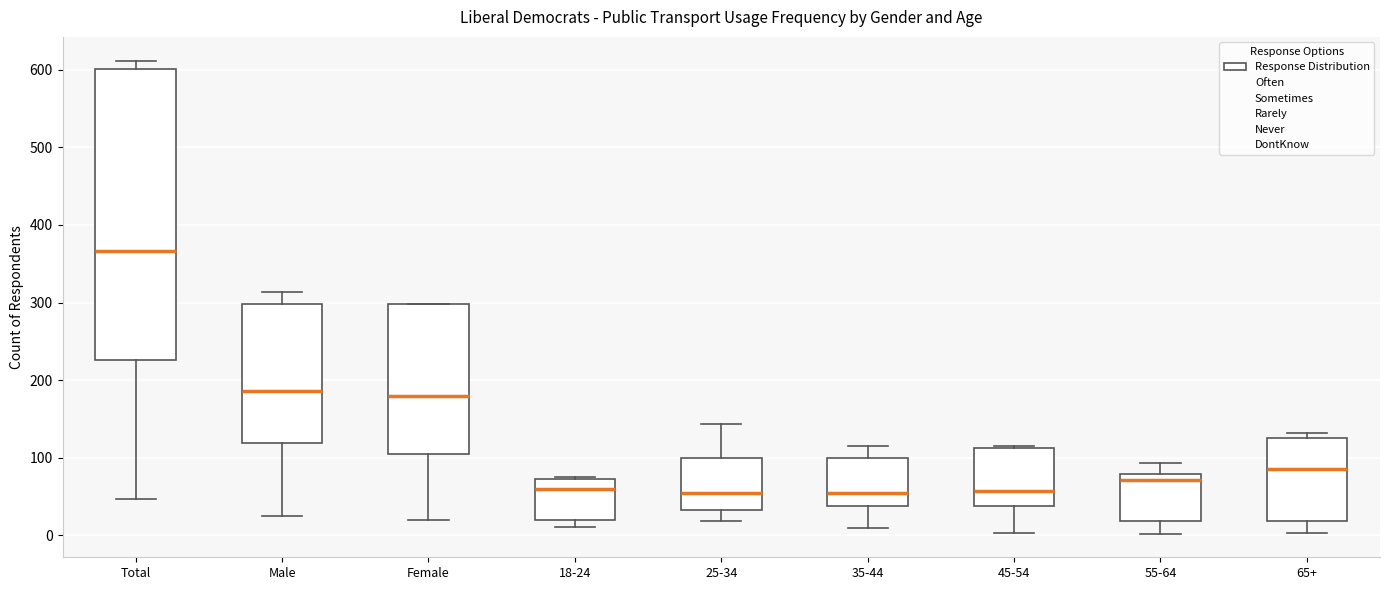

Reading left to right, read every box against the y-axis: the position of its median line, the range the box covers, and the ends of its whiskers. The values are not printed on the chart, so give them approximately, as read against the axis.

Total: median 370, box 230 to 600, whiskers 50 to 610
Male: median 190, box 120 to 300, whiskers 30 to 310
Female: median 180, box 110 to 300, whiskers 20 to 300
18-24: median 60, box 20 to 70, whiskers 10 to 80
25-34: median 50, box 30 to 100, whiskers 20 to 140
35-44: median 50, box 40 to 100, whiskers 10 to 120
45-54: median 60, box 40 to 110, whiskers 0 to 120
55-64: median 70, box 20 to 80, whiskers 0 to 90
65+: median 90, box 20 to 130, whiskers 0 to 130 (just above the box's upper edge)